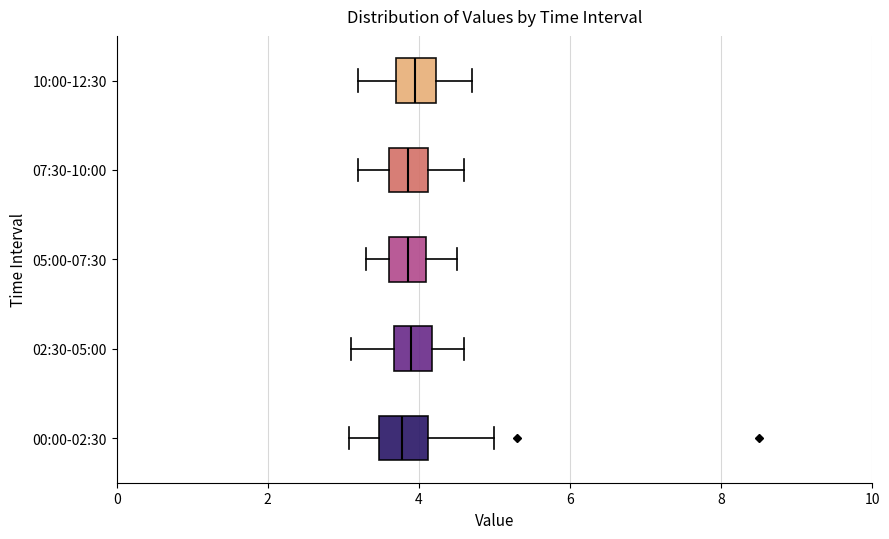

Reading bottom to top, transcribe this box plot: for each box, give where its median line is, the range the box spans, and where its two whiskers end, as read against the x-axis. The values are not printed on the chart, so give them approximately, as read against the axis.

00:00-02:30: median 3.8, box 3.4 to 4.2, whiskers 3.0 to 5.0
02:30-05:00: median 4.0, box 3.6 to 4.2, whiskers 3.2 to 4.6
05:00-07:30: median 3.8, box 3.6 to 4.2, whiskers 3.4 to 4.6
07:30-10:00: median 3.8, box 3.6 to 4.2, whiskers 3.2 to 4.6
10:00-12:30: median 4.0, box 3.8 to 4.2, whiskers 3.2 to 4.8